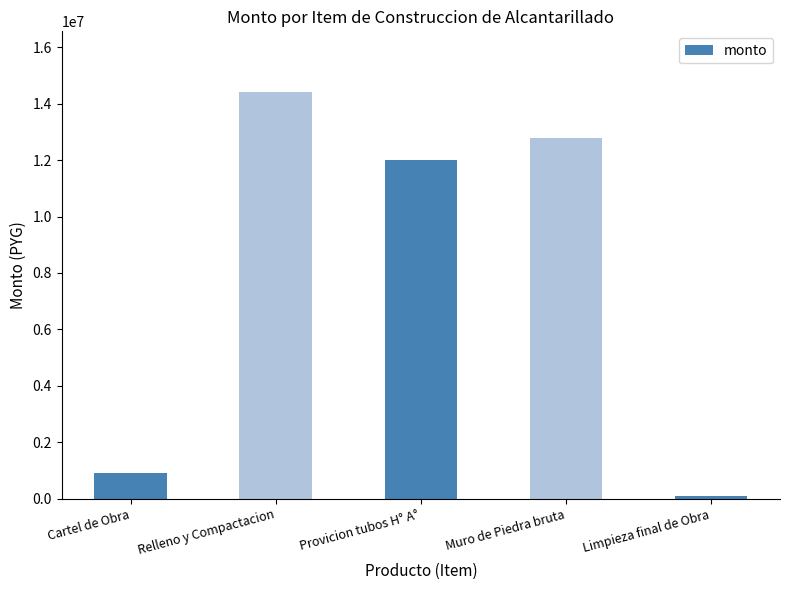

Where is the data nearest to the value 7250000?

Provicion tubos H° A°